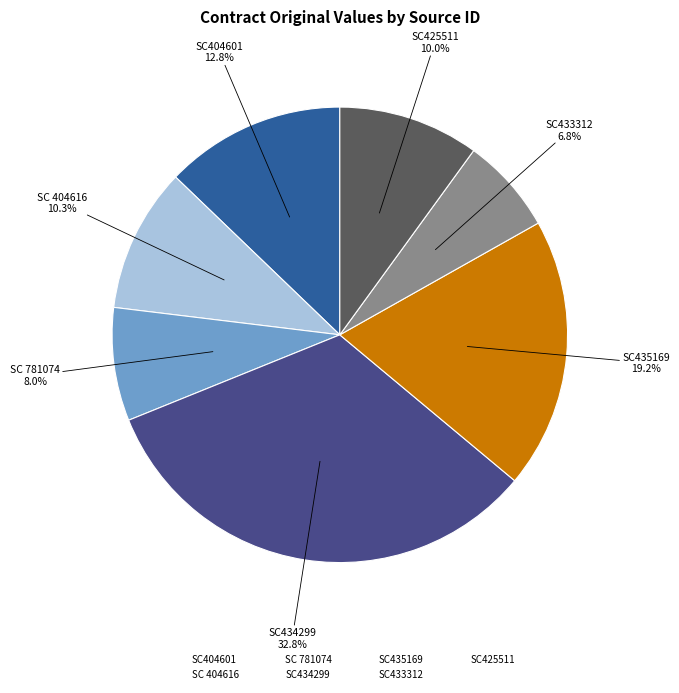

To the nearest percent, what is the combined percentage of SC434299 and SC404601?

46%